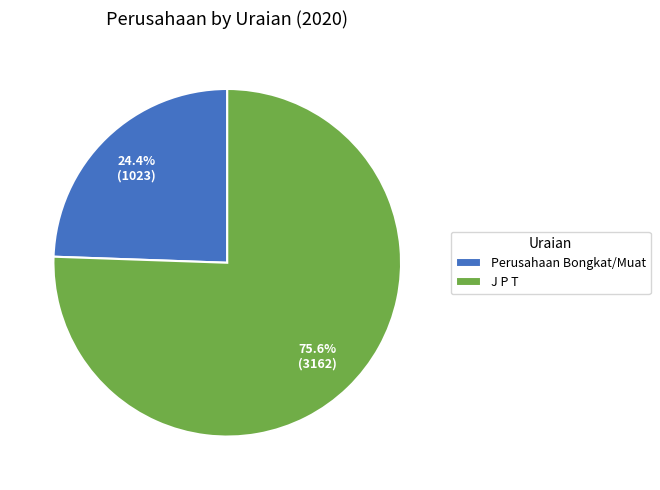

Which slice is the smallest?

Perusahaan Bongkat/Muat